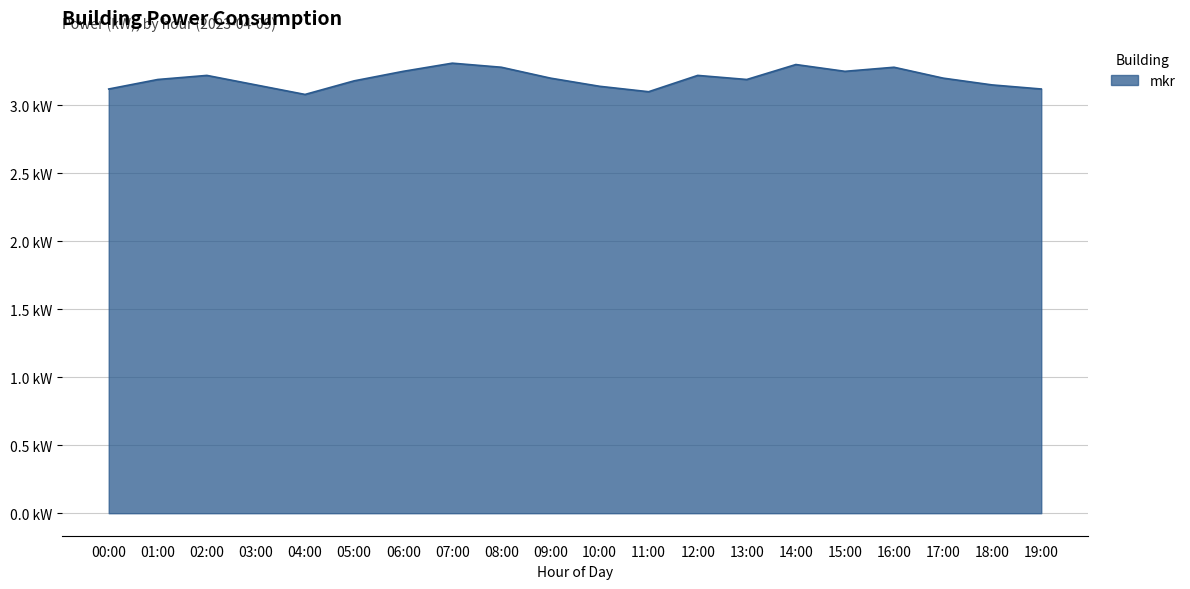

Does the chart display data point markers on the line(s)?

No